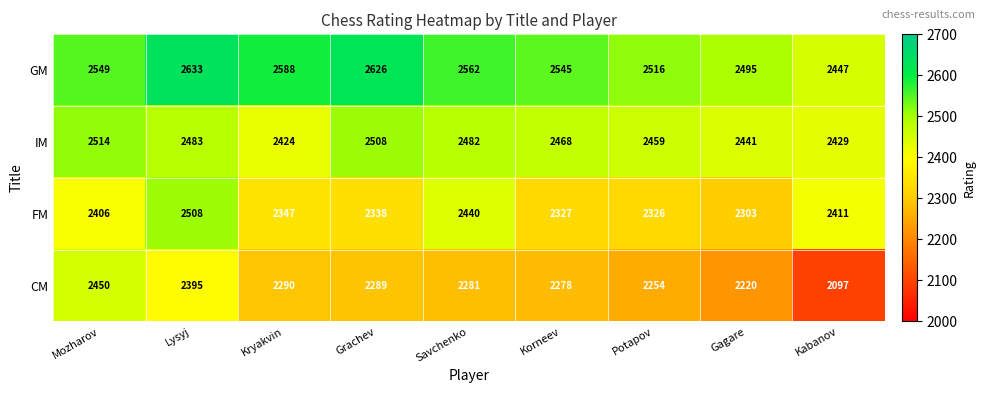

At which category is the sum across all series the highest?

Lysyj